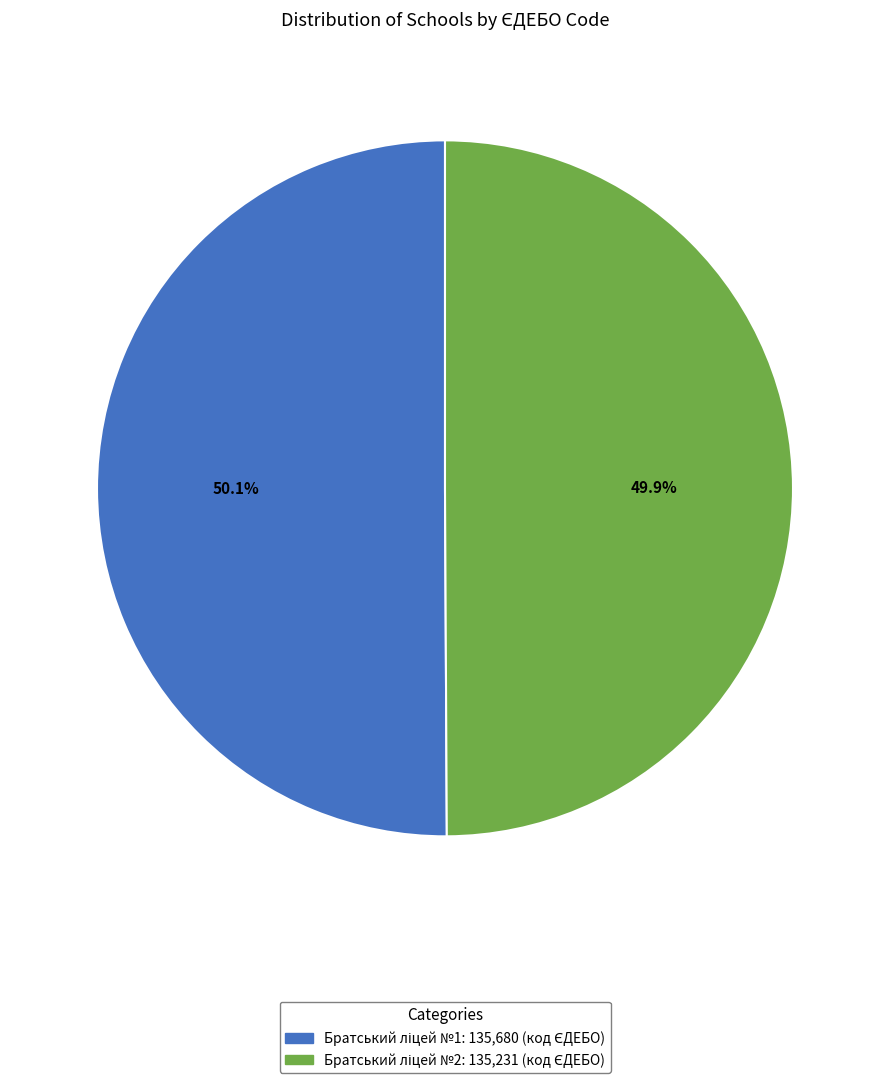

Is there a majority slice in this chart?

Yes